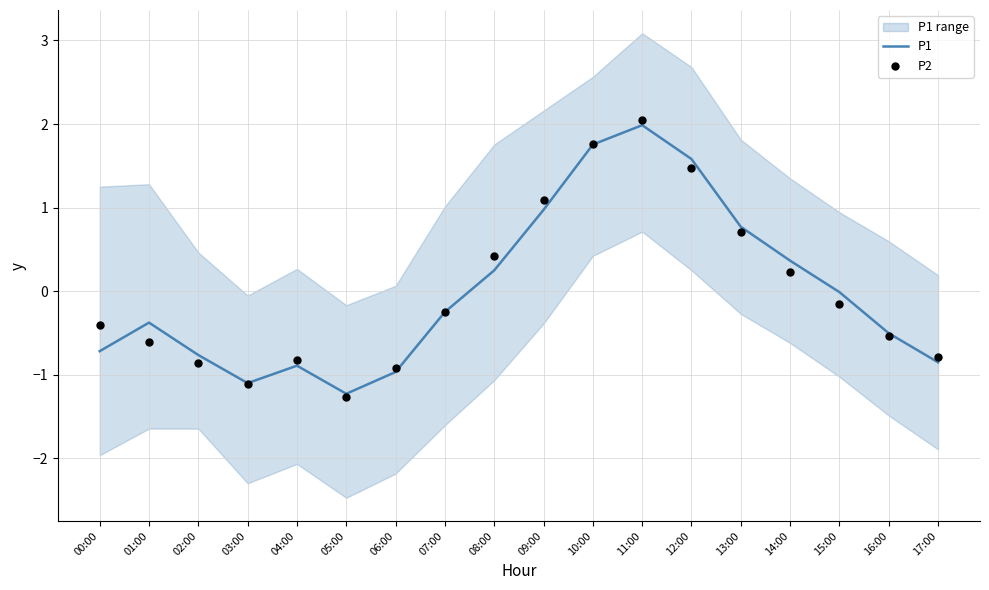

Is the value of P2 at 00:00 greater than the value of P1 at 14:00?

No